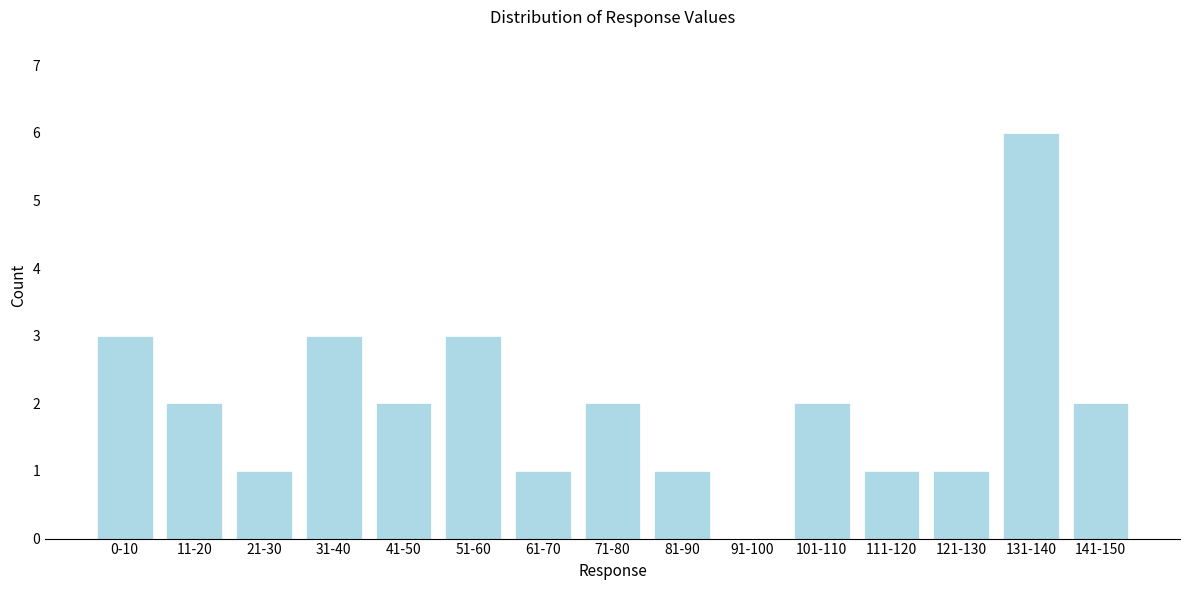

Reading left to right, extract all data points from this chart.

0-10=3	11-20=2	21-30=1	31-40=3	41-50=2	51-60=3	61-70=1	71-80=2	81-90=1	91-100=0	101-110=2	111-120=1	121-130=1	131-140=6	141-150=2